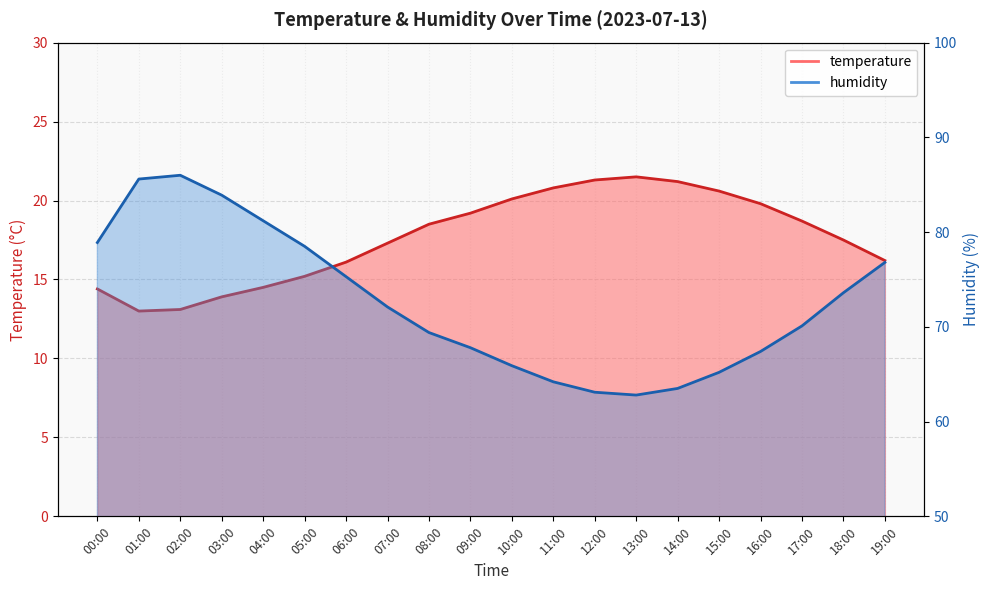

What is the sum of the temperature values at 14:00 and 16:00?

41.0